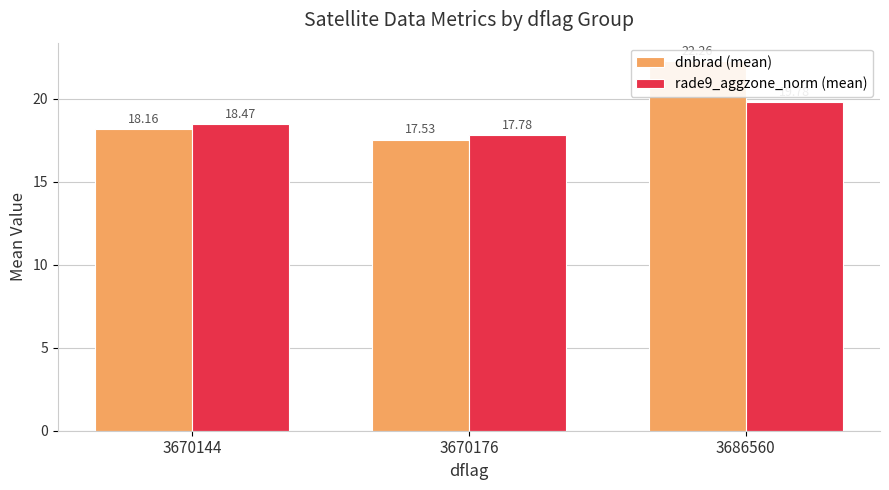

How many series are shown in this chart?

2